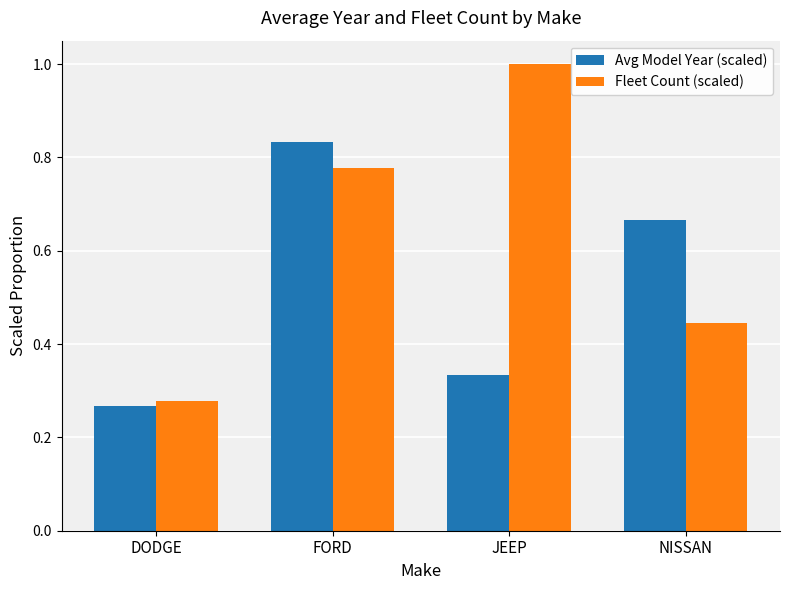

List the series in order of their peak value, highest first.

Fleet Count (scaled), Avg Model Year (scaled)